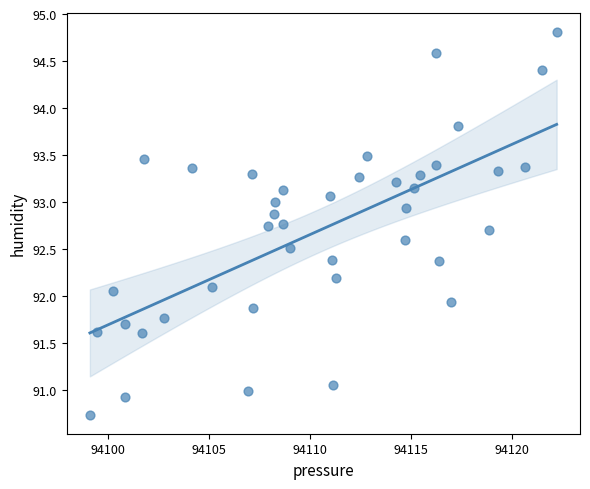

What is the range of Y values (max minus min)?

4.1